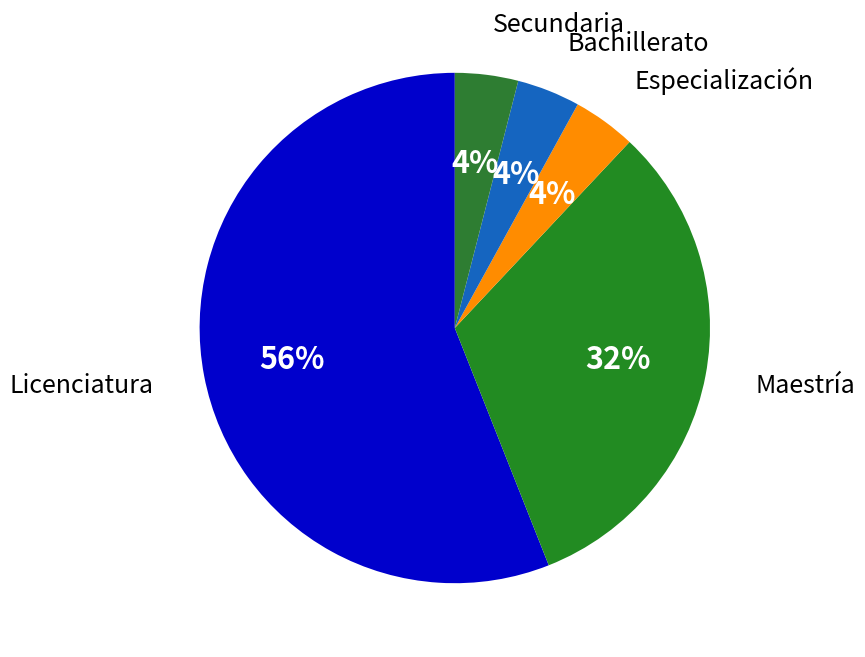

Approximately how many times larger is the value at Especialización compared to Bachillerato?

1.0